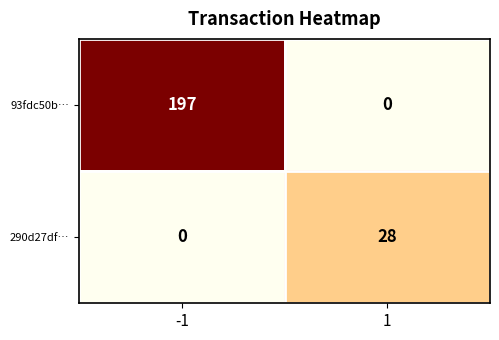

Reading left to right, what are all the values shown in this chart?

93fdc50b…: -1=197	1=0
290d27df…: -1=0	1=28